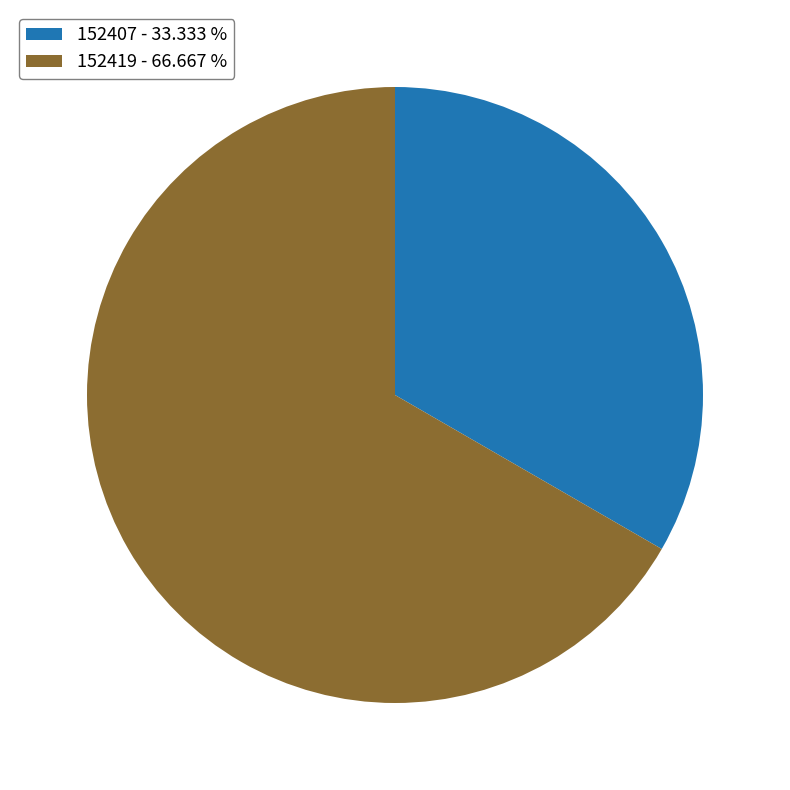

Is 152419 the majority of the pie?

Yes